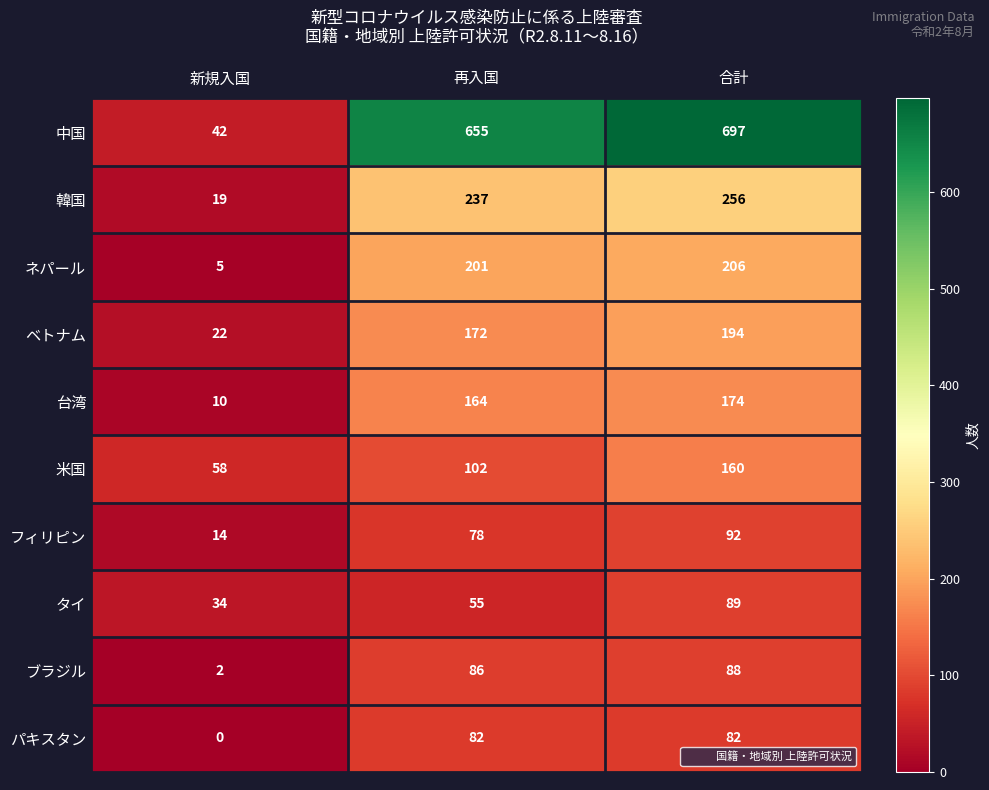

At which label is パキスタン closest to 41?

新規入国